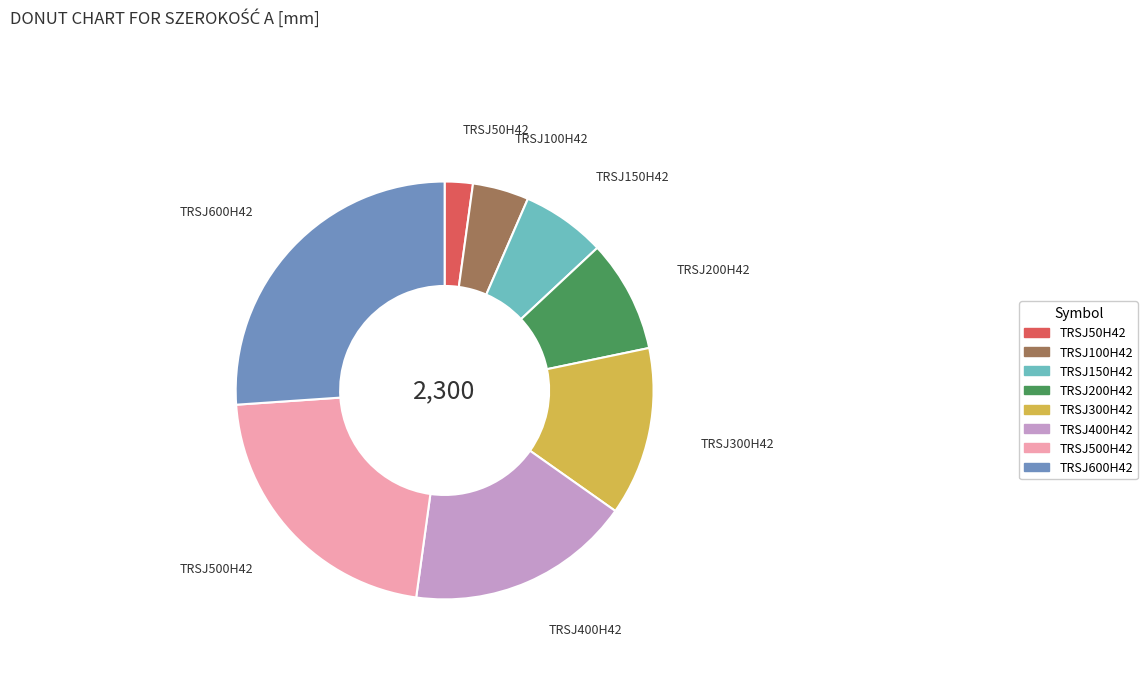

Rank the categories by value from highest to lowest.

TRSJ600H42, TRSJ500H42, TRSJ400H42, TRSJ300H42, TRSJ200H42, TRSJ150H42, TRSJ100H42, TRSJ50H42